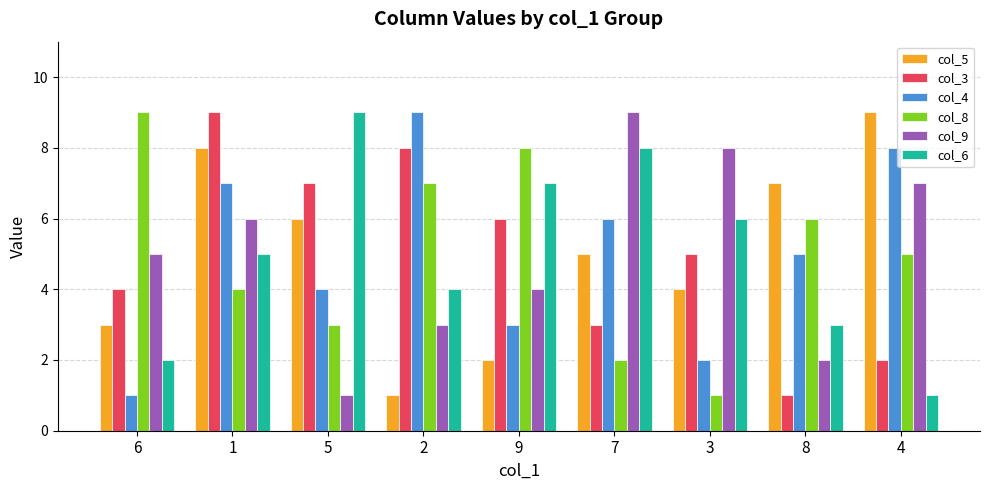

At which category is the sum across all series the highest?

1